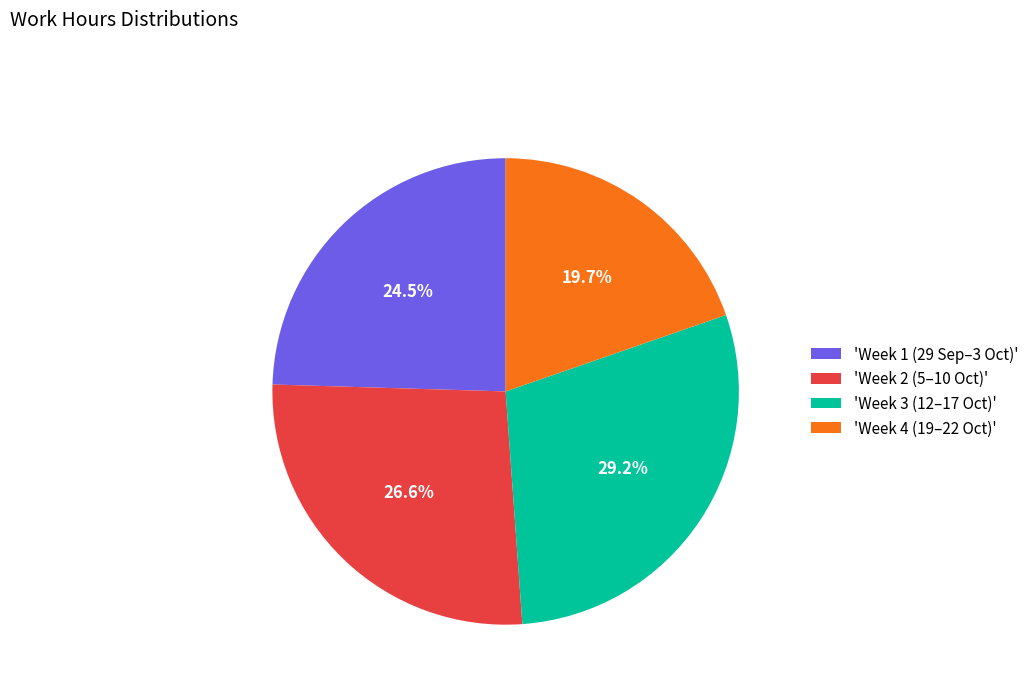

To the nearest percent, what is the average slice percentage?

25%